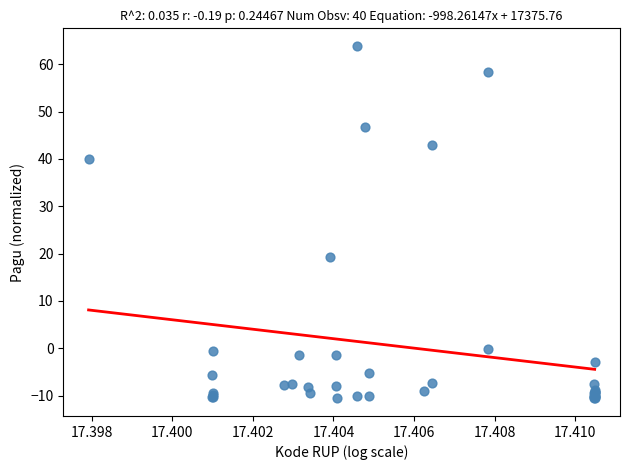

What Y value in the scatter plot is closest to 26?

19.3